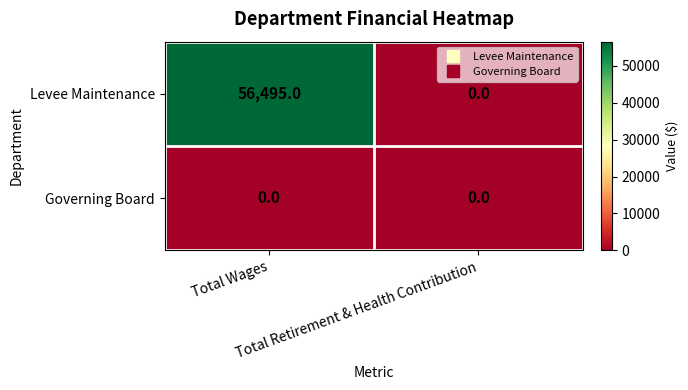

What is the highest value of the Levee Maintenance series?

56495